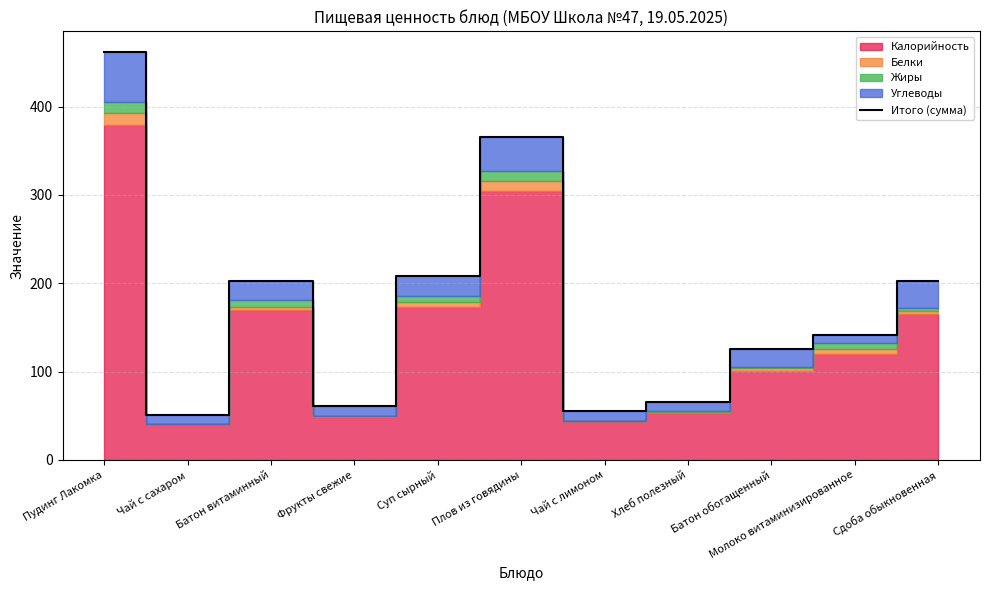

What is the difference between the values at Батон витаминный and Молоко витаминизированное?

60.6